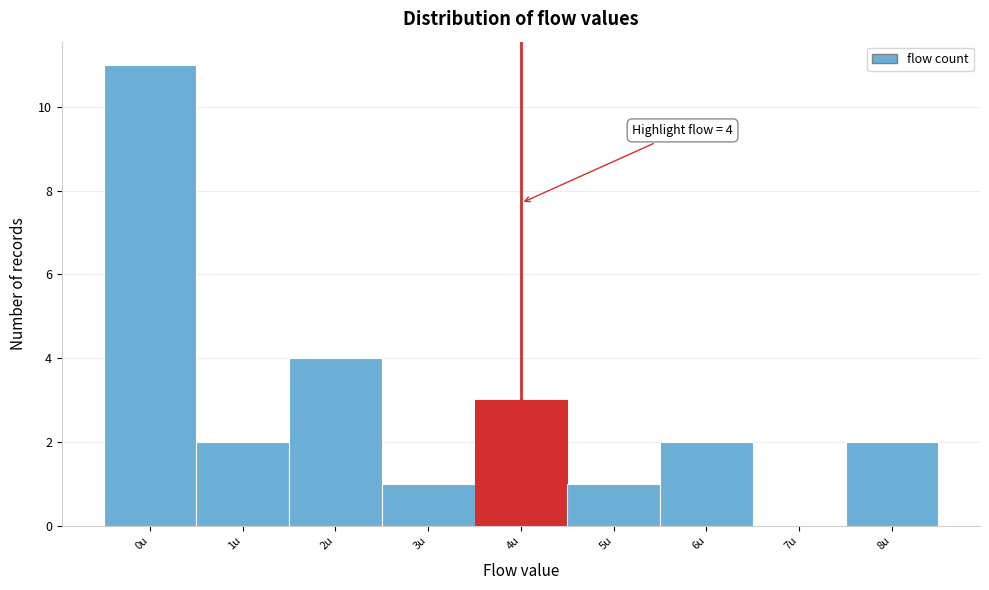

Over which range of the x-axis is the bar tallest?

-0.5 to 0.5